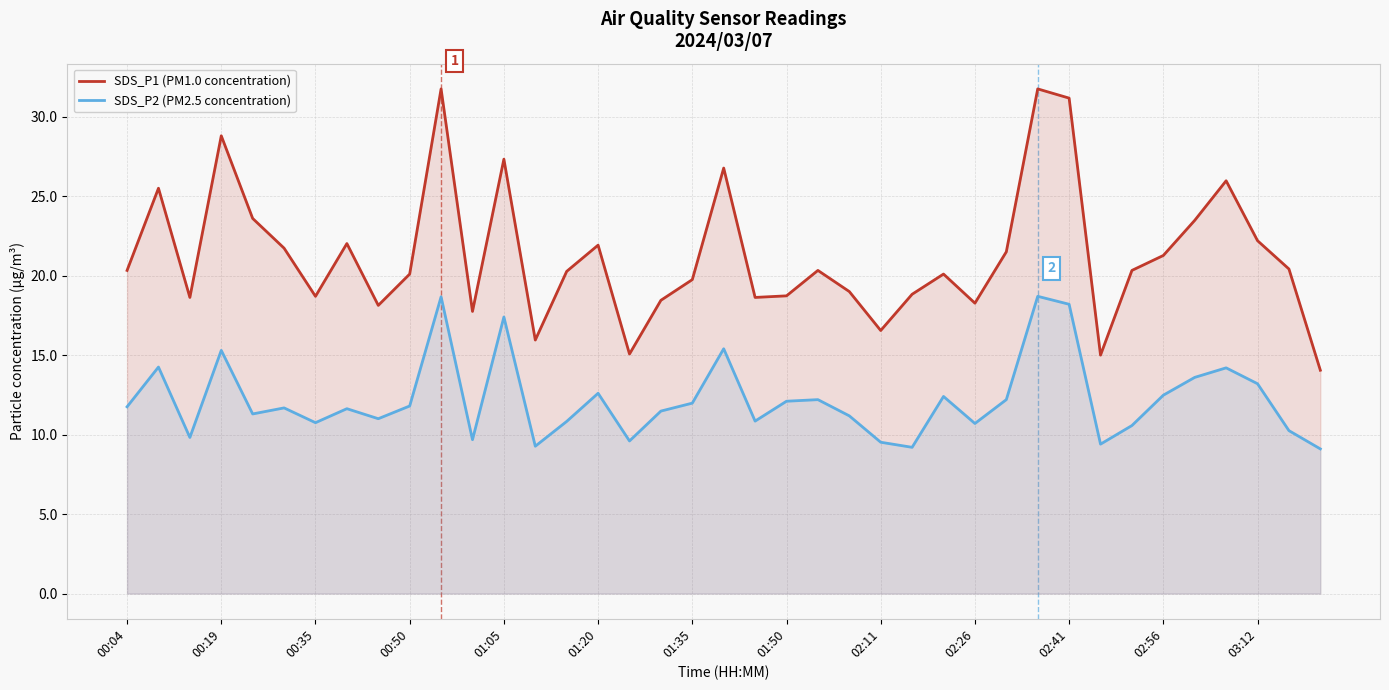

At how many categories does at least one series exceed 22?

12